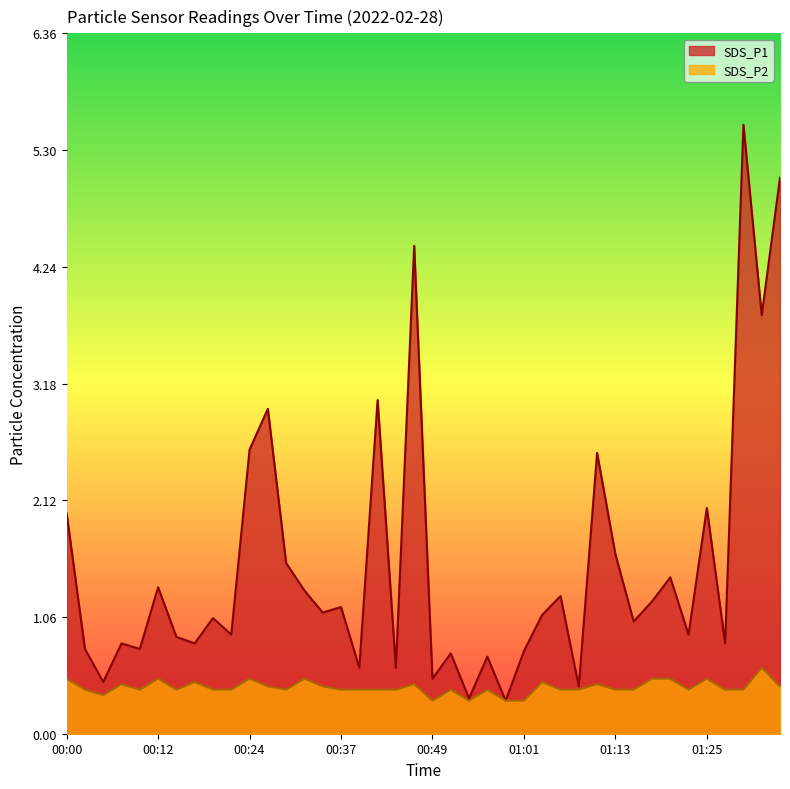

Where is the first local maximum for SDS_P2?

00:07